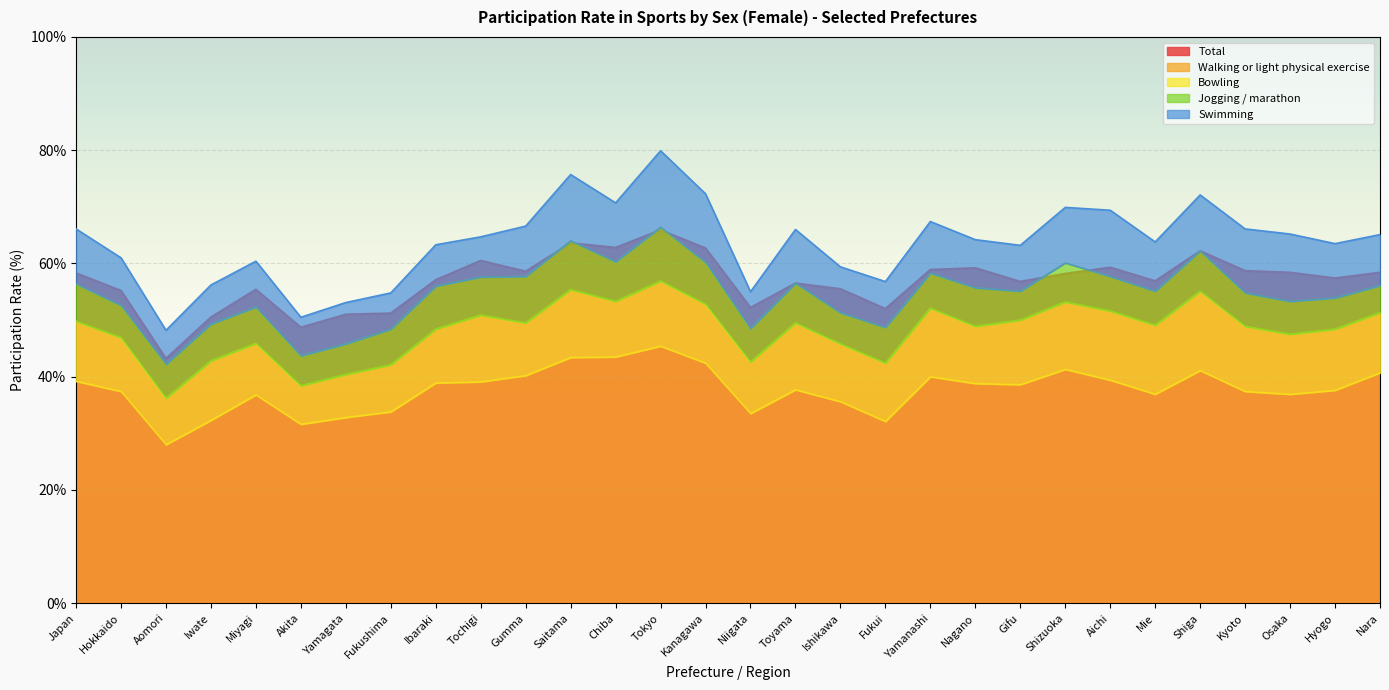

Which category has the lowest value across all series?

Nara